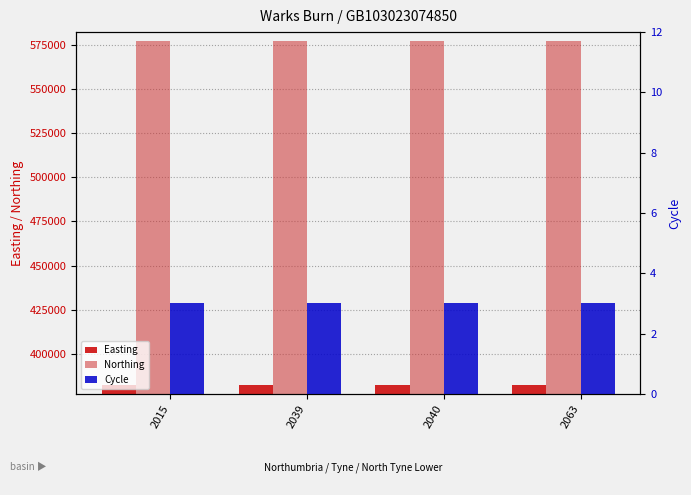

Where is Cycle nearest to the value 3?

2015